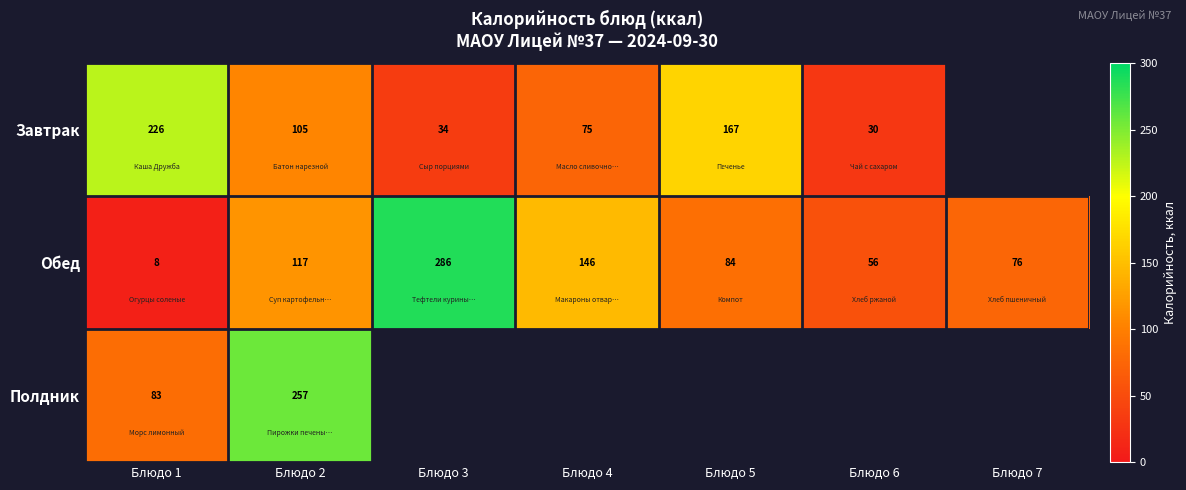

What is the total value across all series at Блюдо 2?

479.0